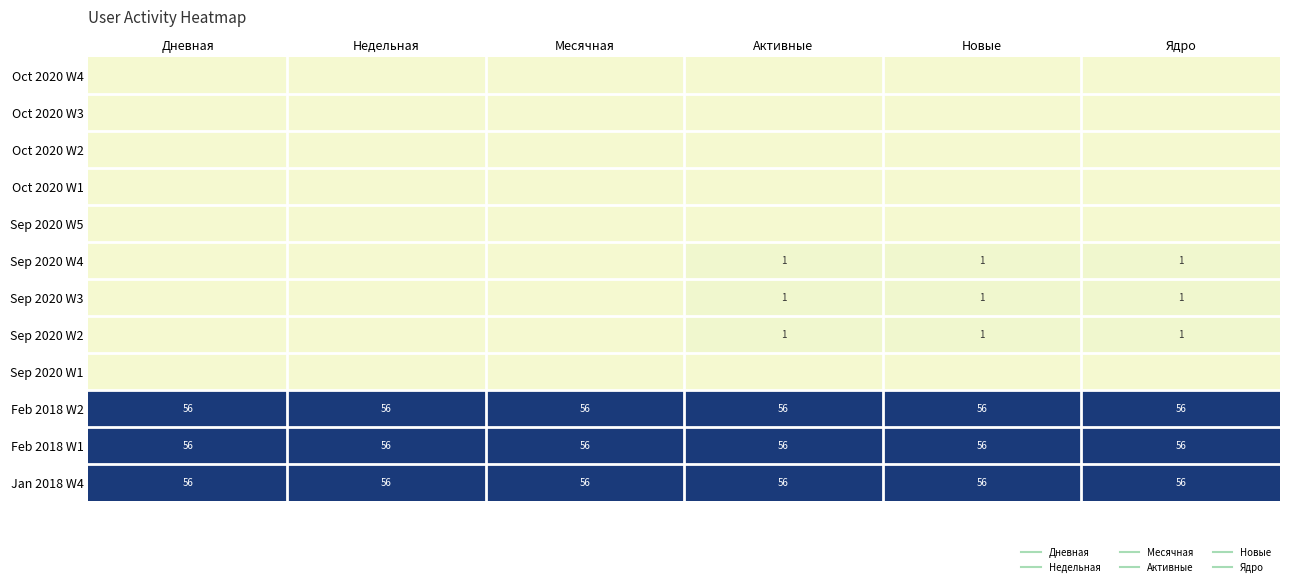

List the labels in order of Oct 2020 W2 value, largest first.

Дневная, Недельная, Месячная, Активные, Новые, Ядро